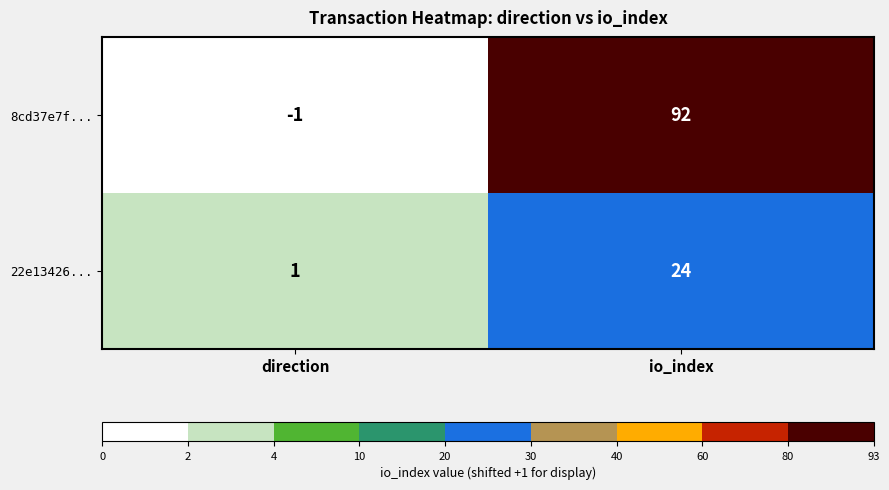

What is the sum of the 22e13426... values at io_index and direction?

25